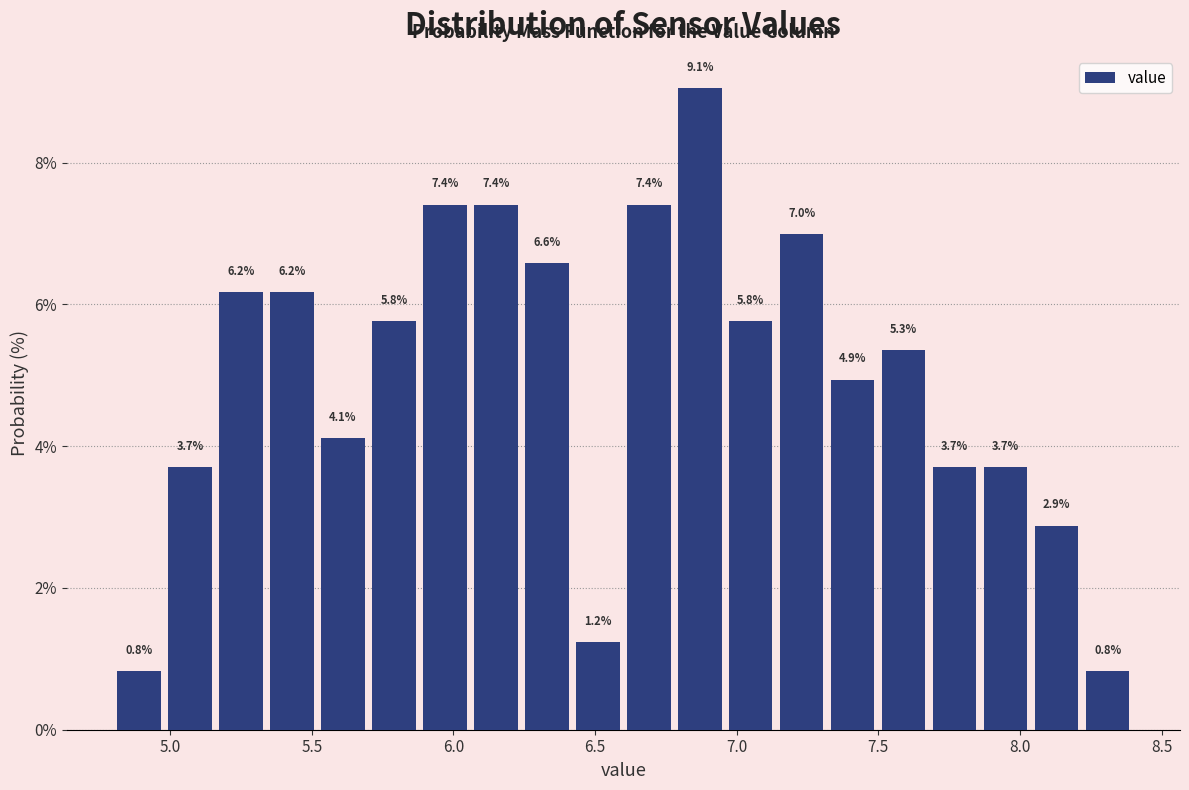

Read against the x-axis, roughly where is the centre of the tallest bar?

6.85